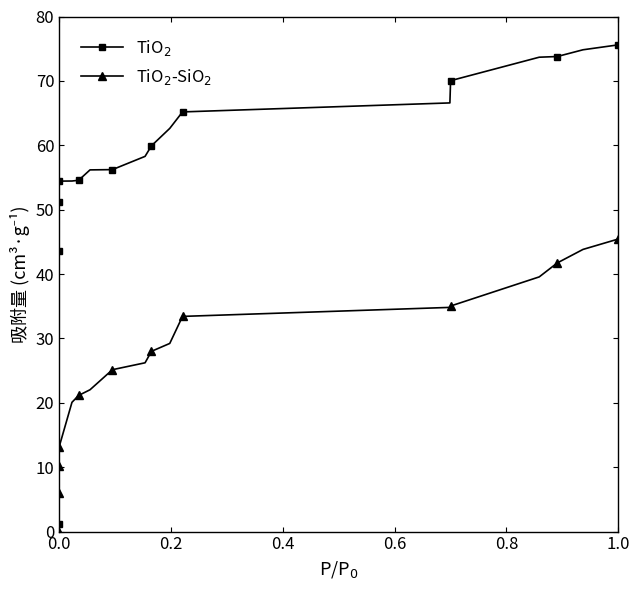

At how many categories does at least one series exceed 54?

15